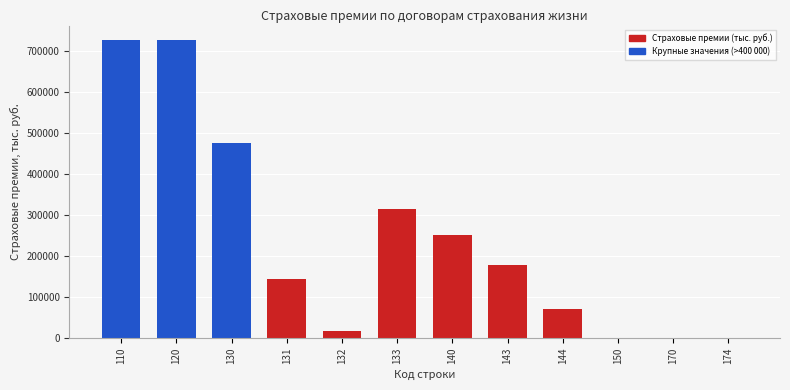

Approximately how many times larger is the value at 110 compared to 143?

4.1